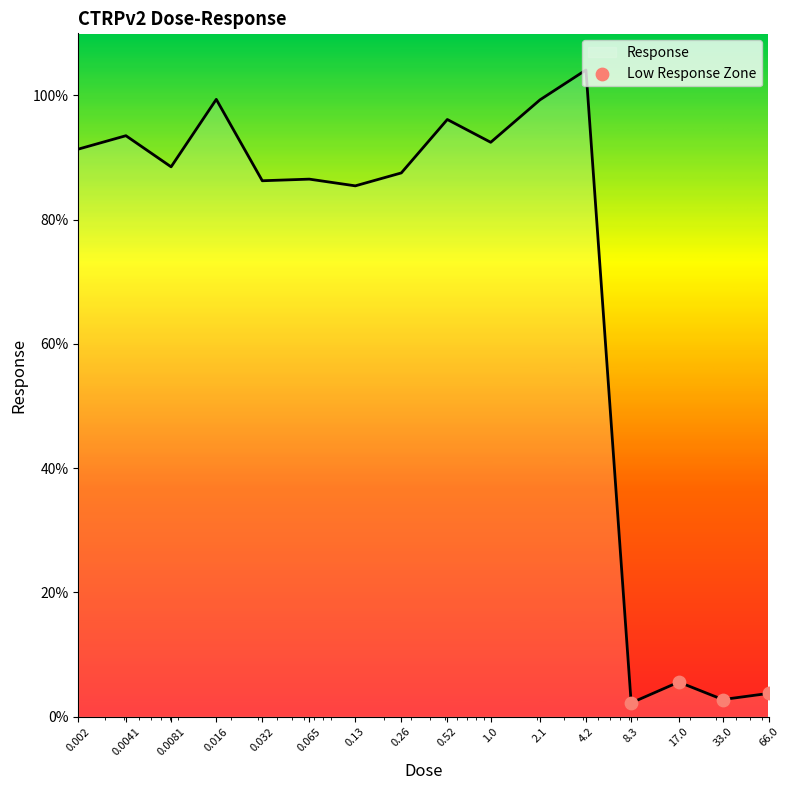

What is the maximum value shown in the chart?

104.1